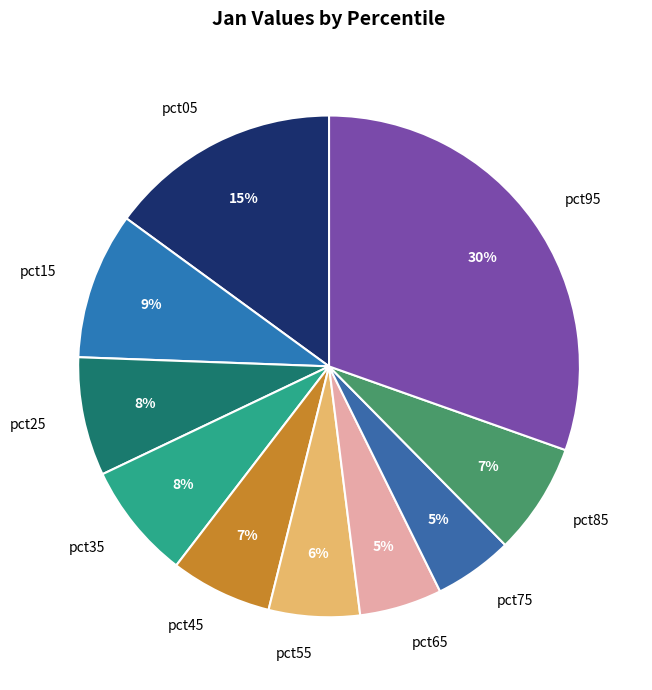

How many slices are in this pie chart?

10